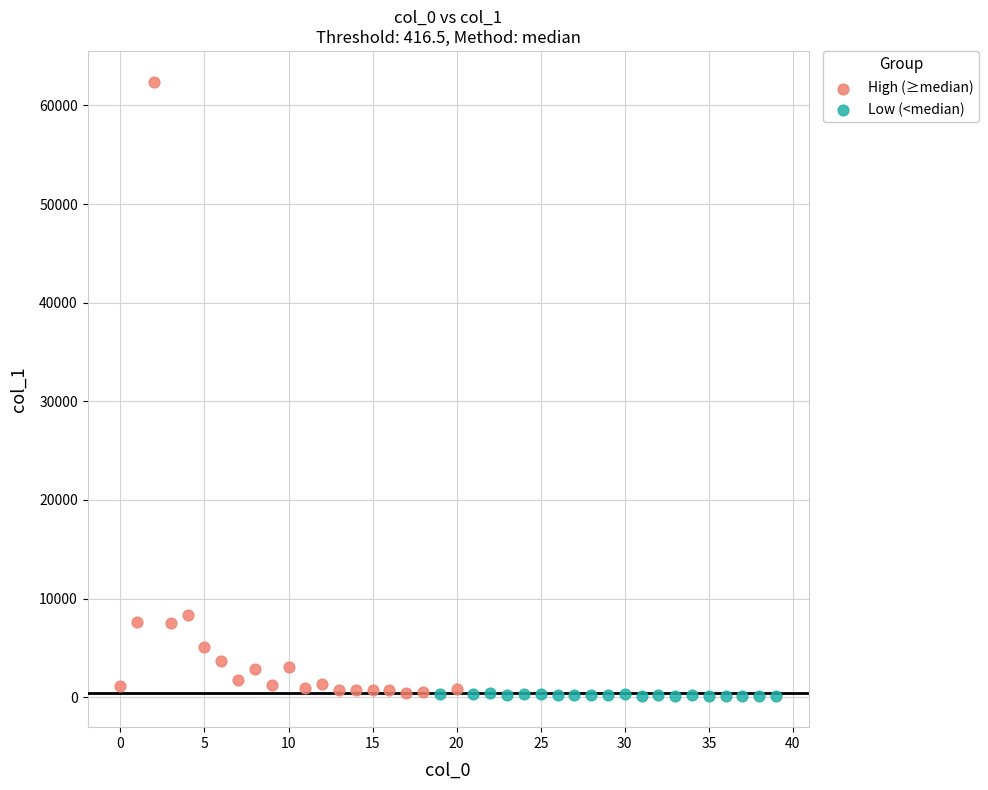

Which series reaches the maximum Y coordinate?

High (≥median)